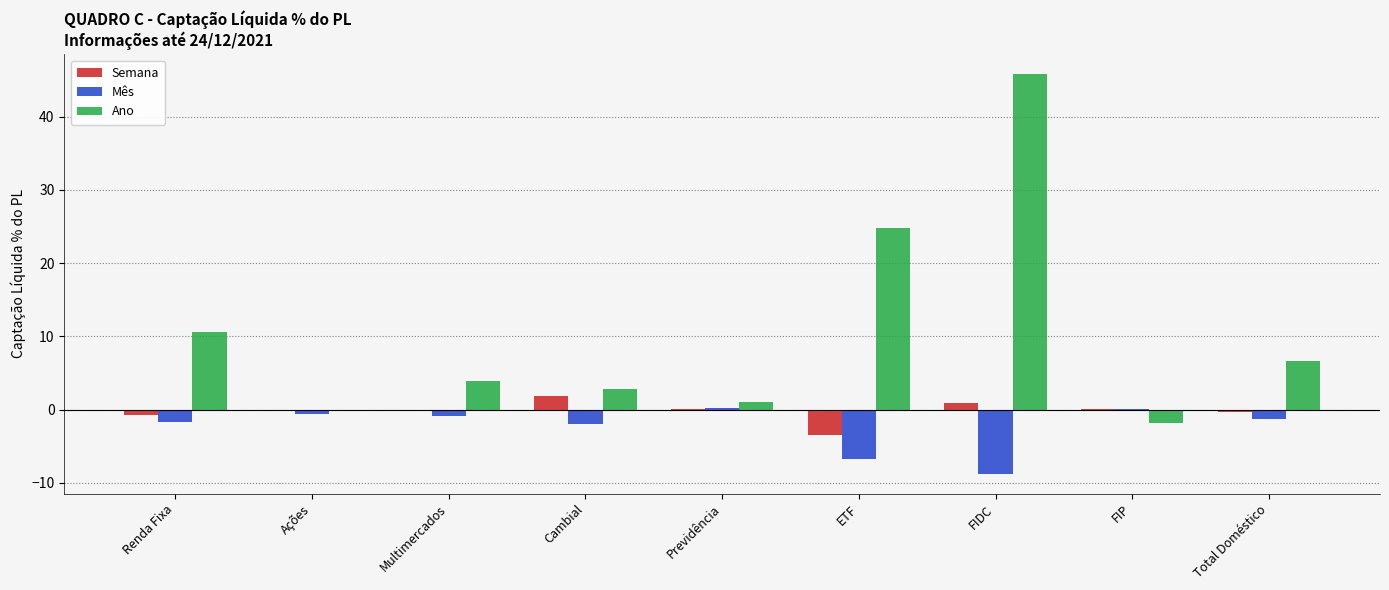

Between Renda Fixa and Ações, which series saw the biggest shift?

Ano